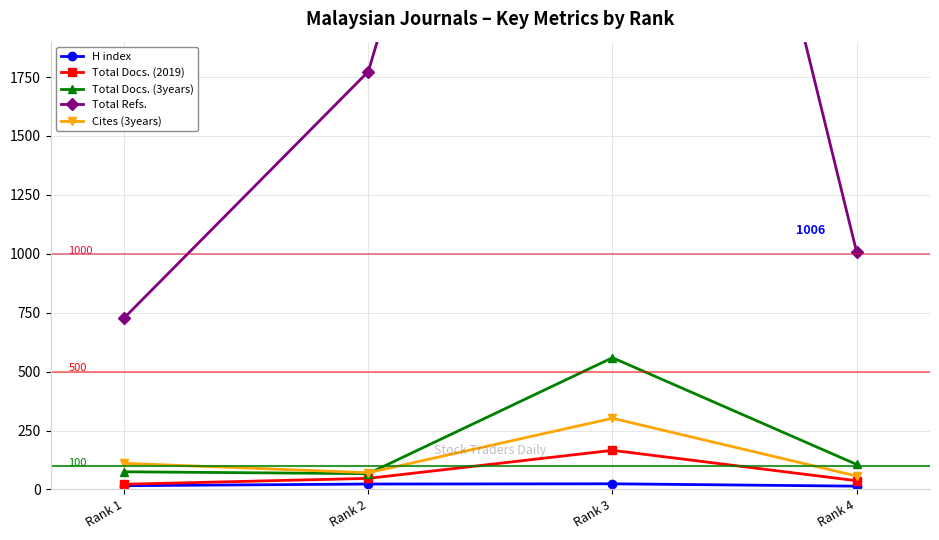

Is this an area chart (filled region under the line)?

No